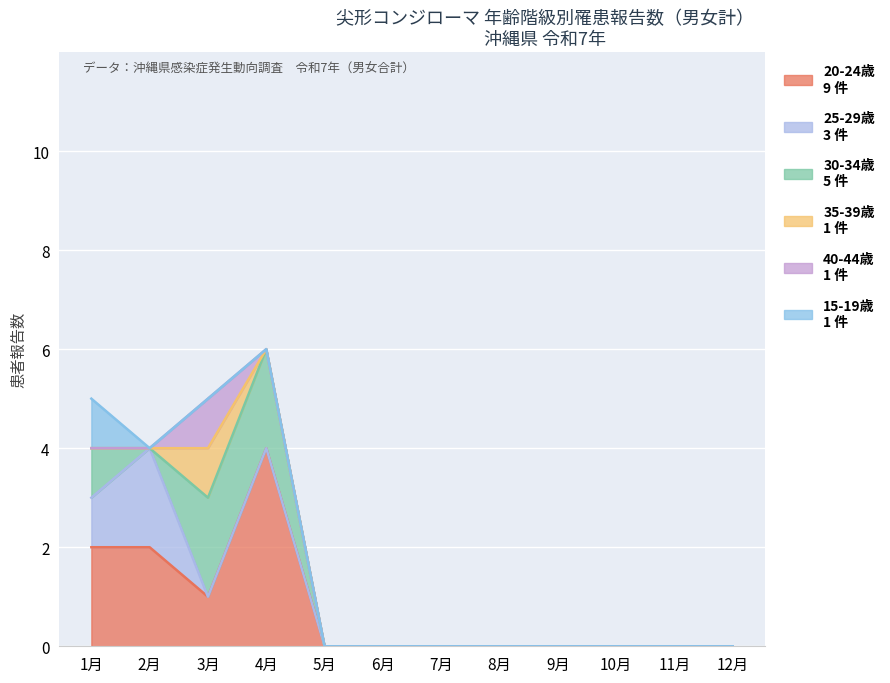

Which has a higher value, 7月 or 12月?

7月